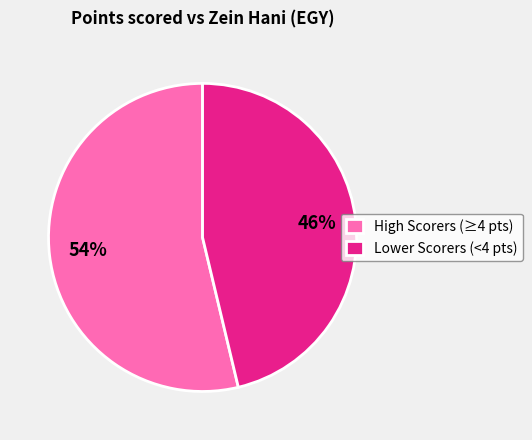

To the nearest percent, what portion does High Scorers (≥4 pts) represent?

54%